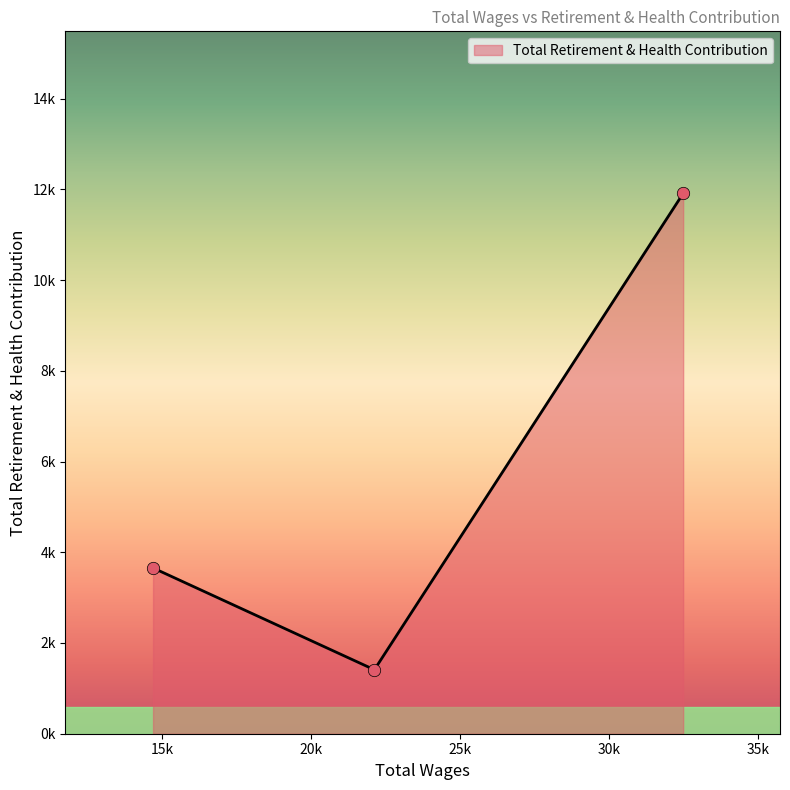

Between 22127.0 and 14702.0, which is larger?

14702.0